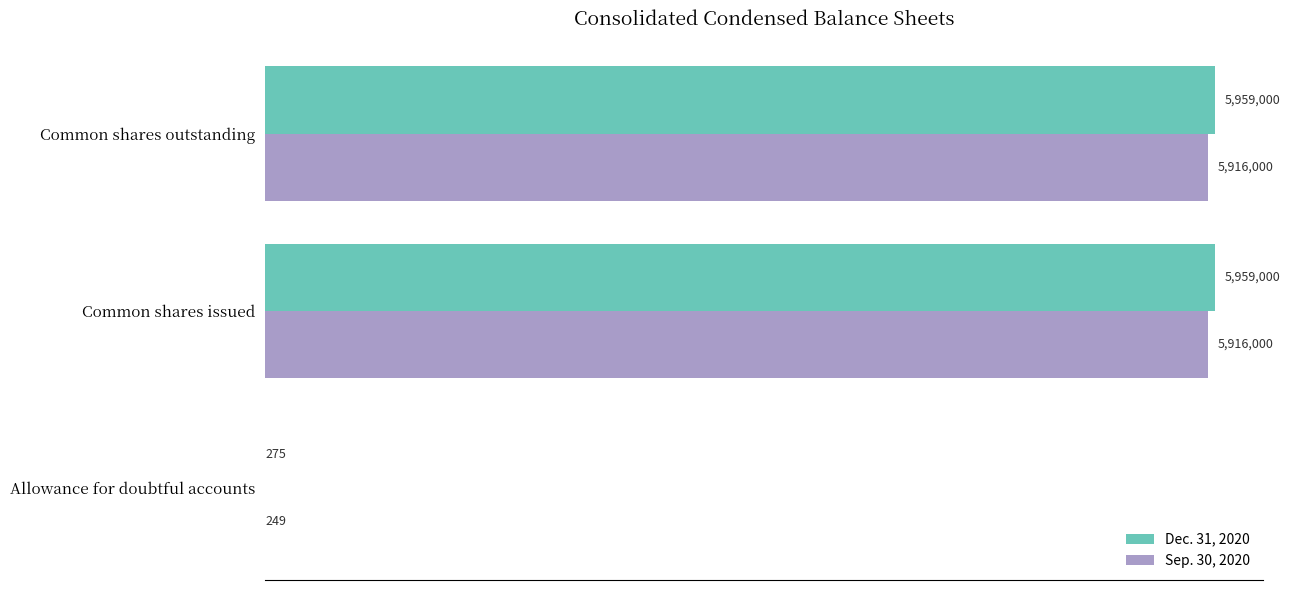

What are all the series names shown in the legend?

Dec. 31, 2020, Sep. 30, 2020